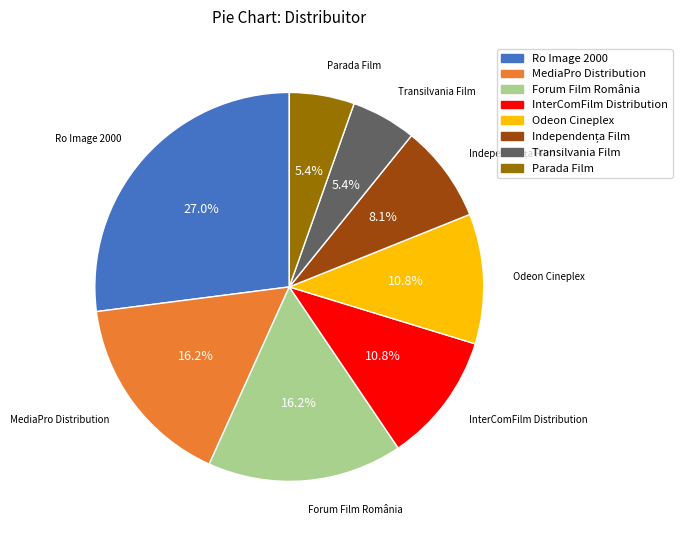

What percentage do InterComFilm Distribution and Transilvania Film together represent?

16.2%